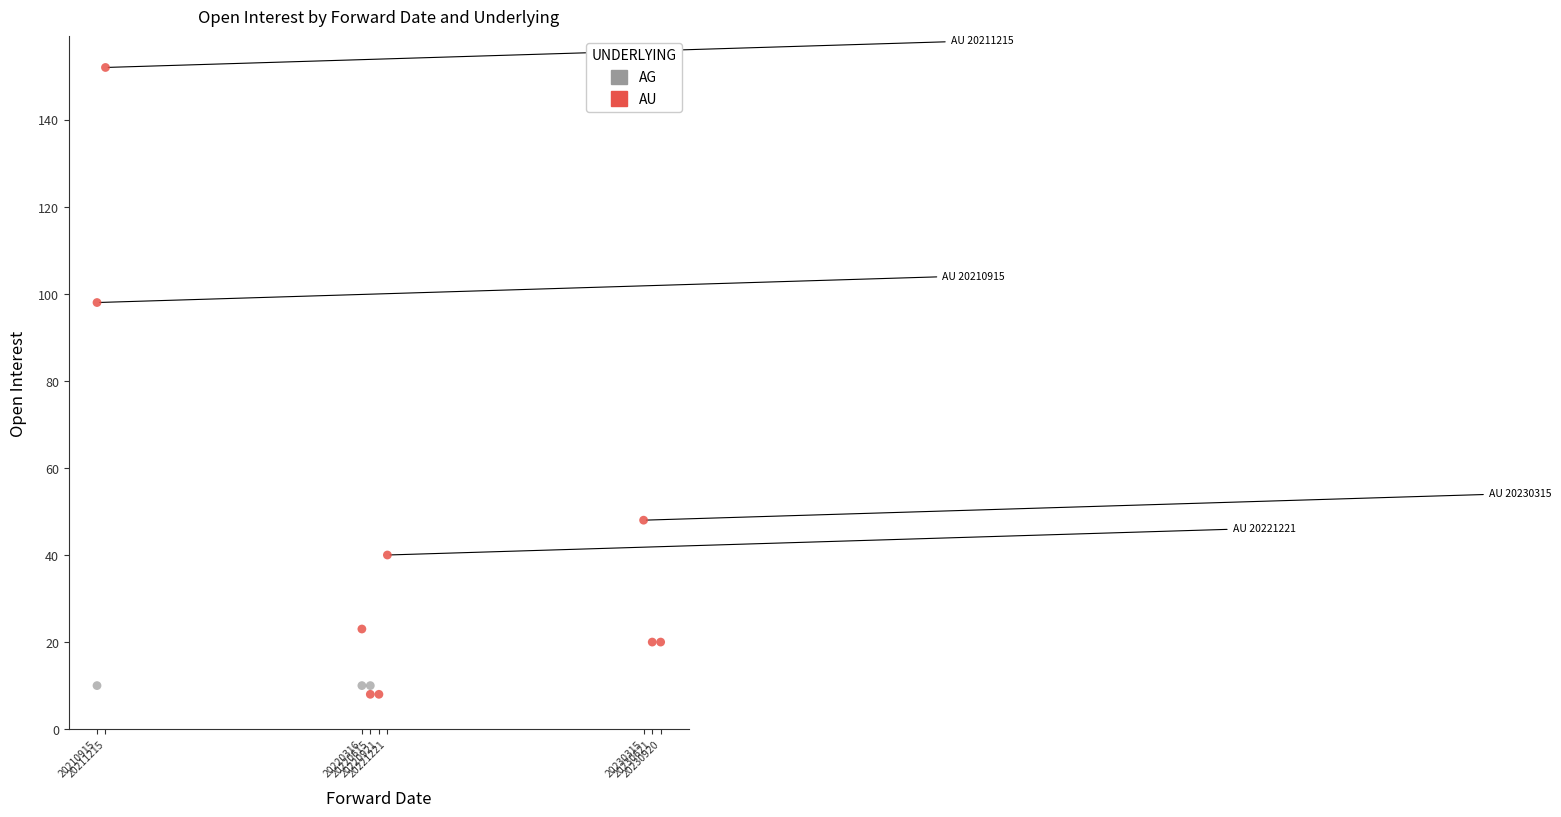

Which series contains the highest Y value?

AU